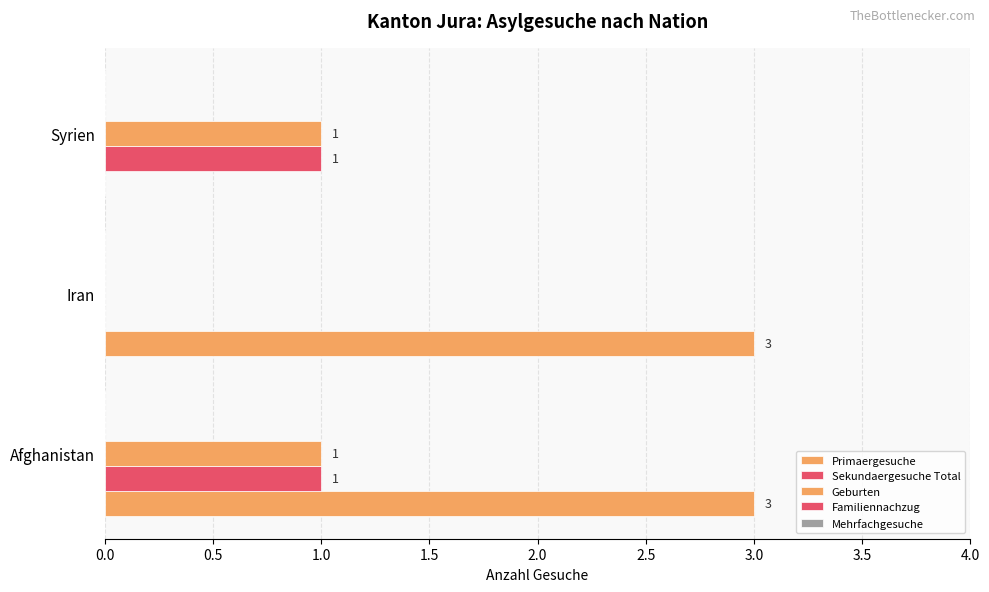

Count the number of categories in the chart.

3